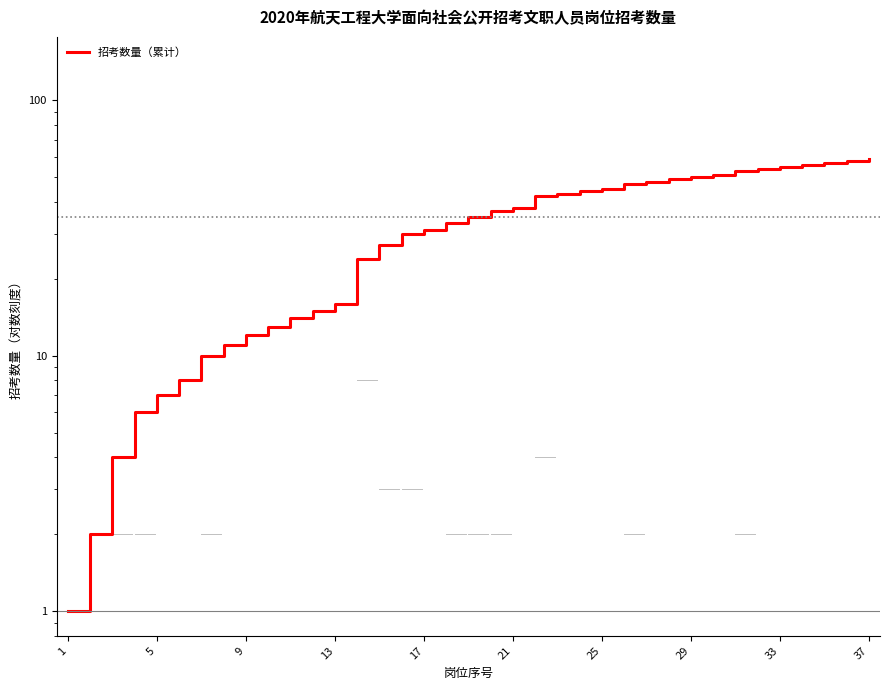

What is the difference between the second highest and minimum values?

57